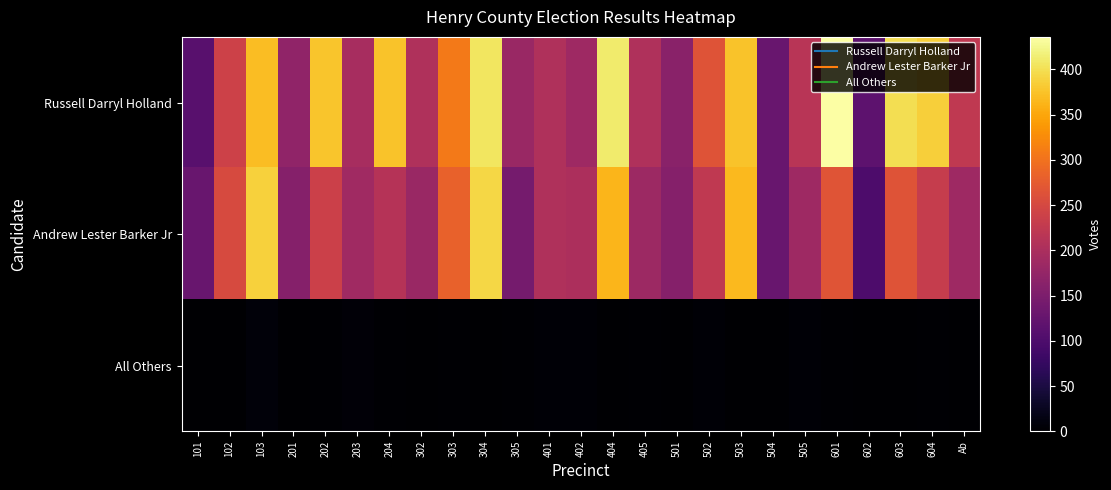

At how many categories does at least one series exceed 124?

24